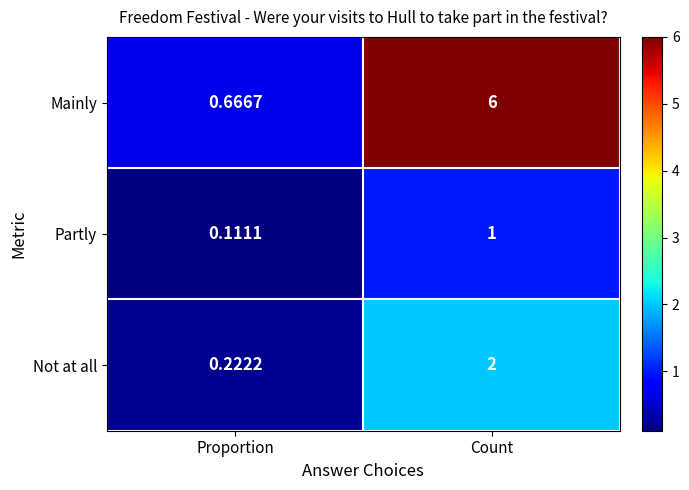

Between Proportion and Count, which series saw the biggest shift?

Mainly